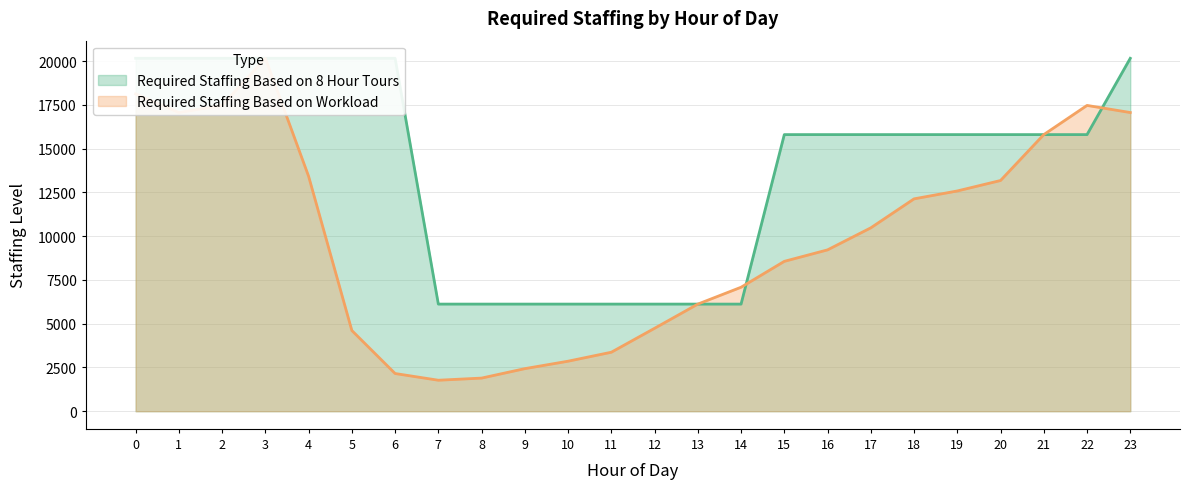

Which series has the largest total across all categories?

Required Staffing Based on 8 Hour Tours